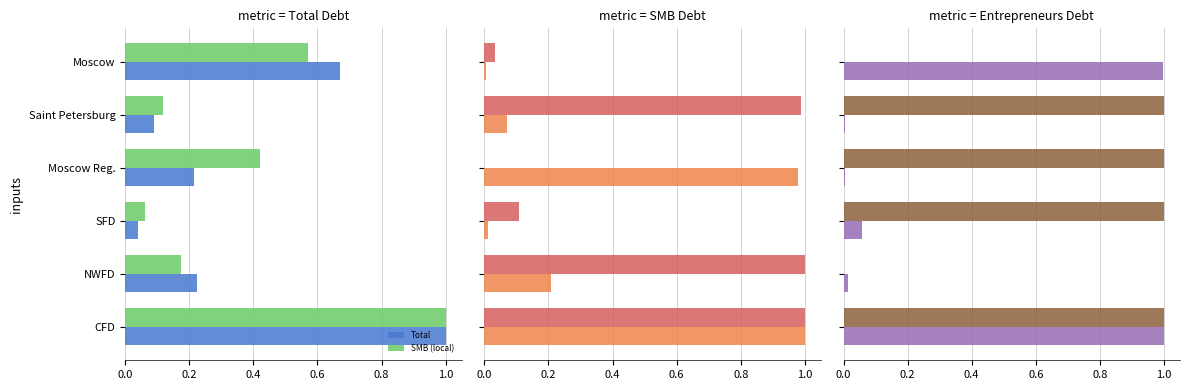

How many data points does each series have?

6